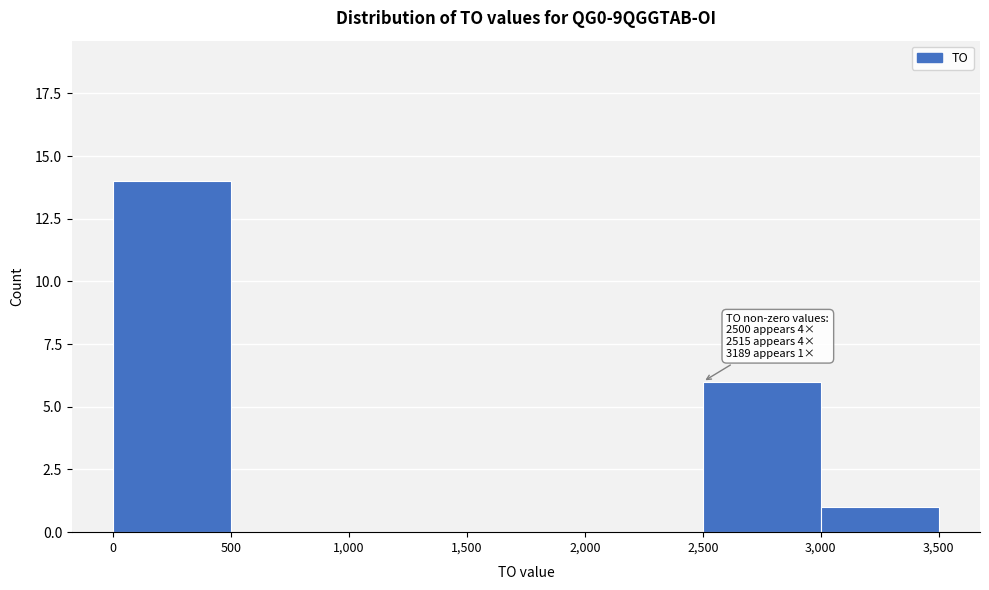

Which range on the x-axis has the tallest bar?

0 to 500